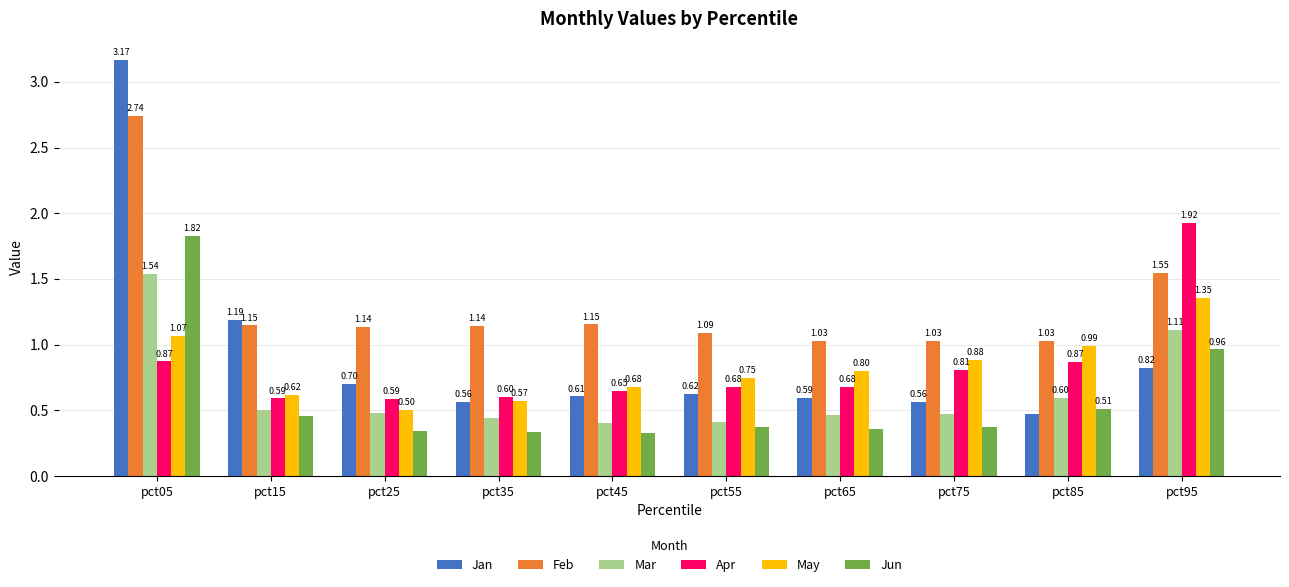

At which category does the chart reach its peak across all series?

pct05